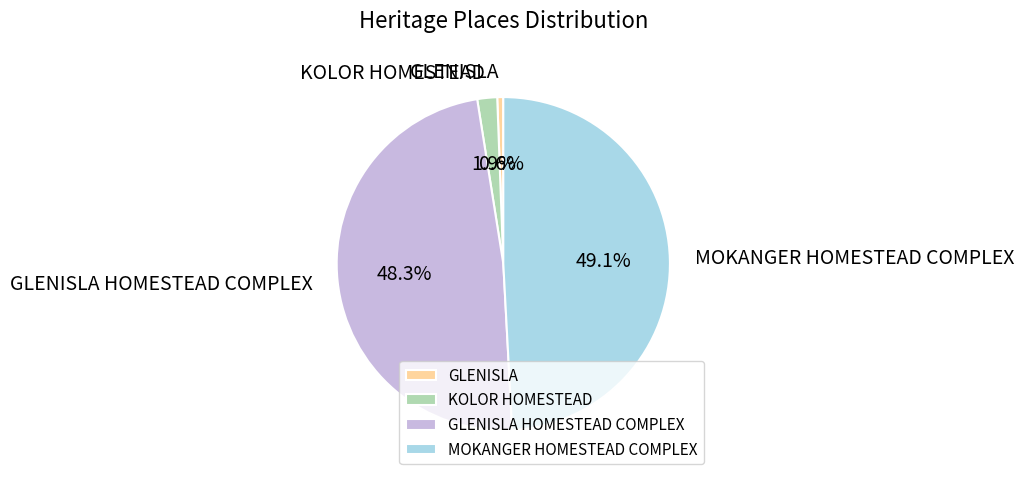

To the nearest percent, what is the combined percentage of MOKANGER HOMESTEAD COMPLEX and GLENISLA HOMESTEAD COMPLEX?

97%